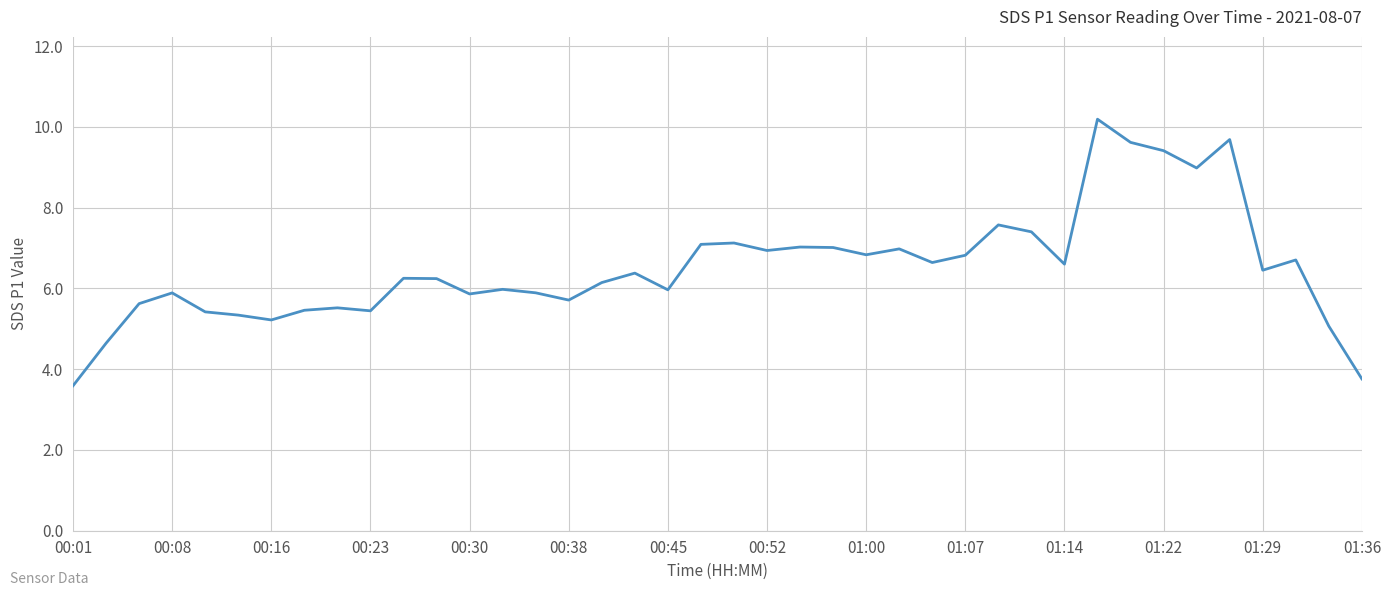

What is the smallest value displayed?

3.6